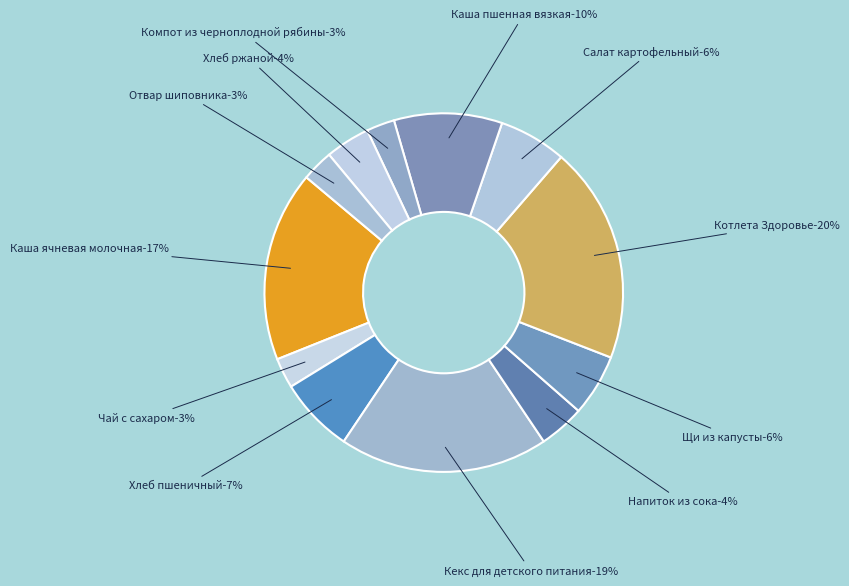

Is there a majority slice in this chart?

No